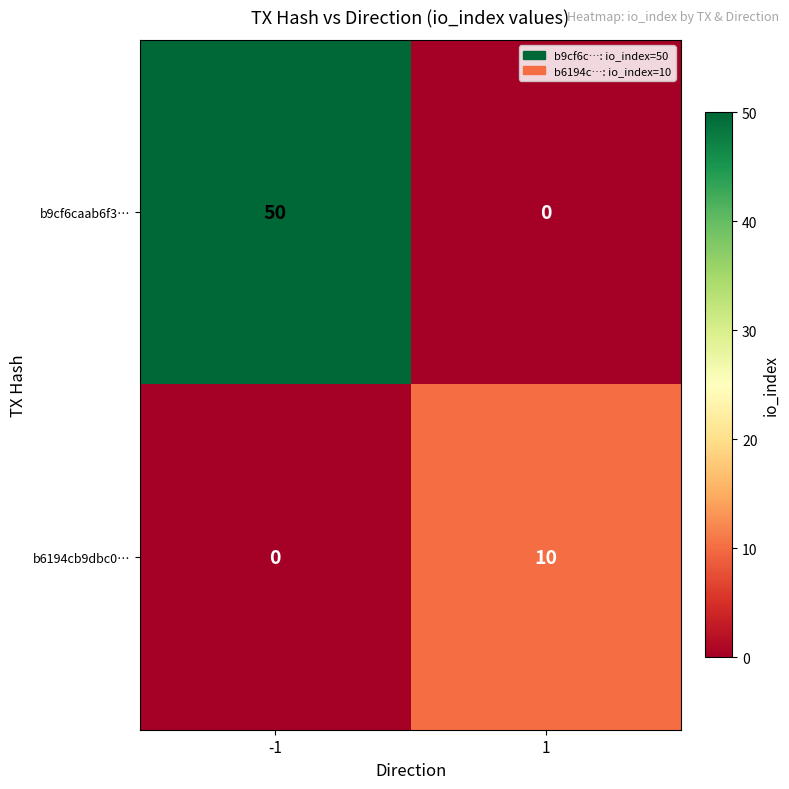

What is the difference between the highest and lowest values at -1?

50